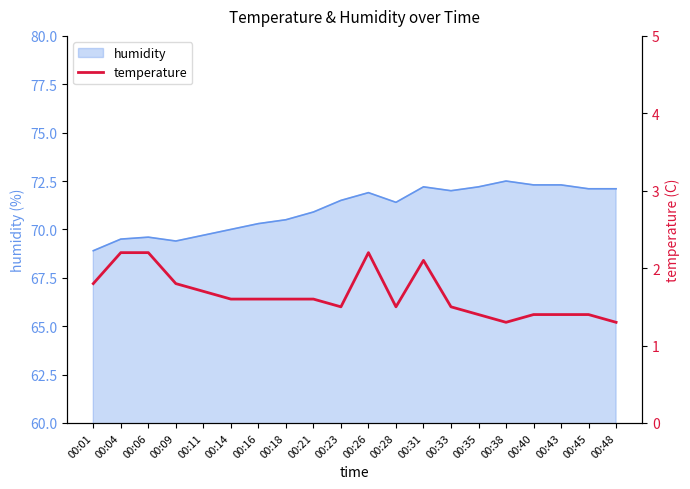

What is the minimum value for humidity?

68.9